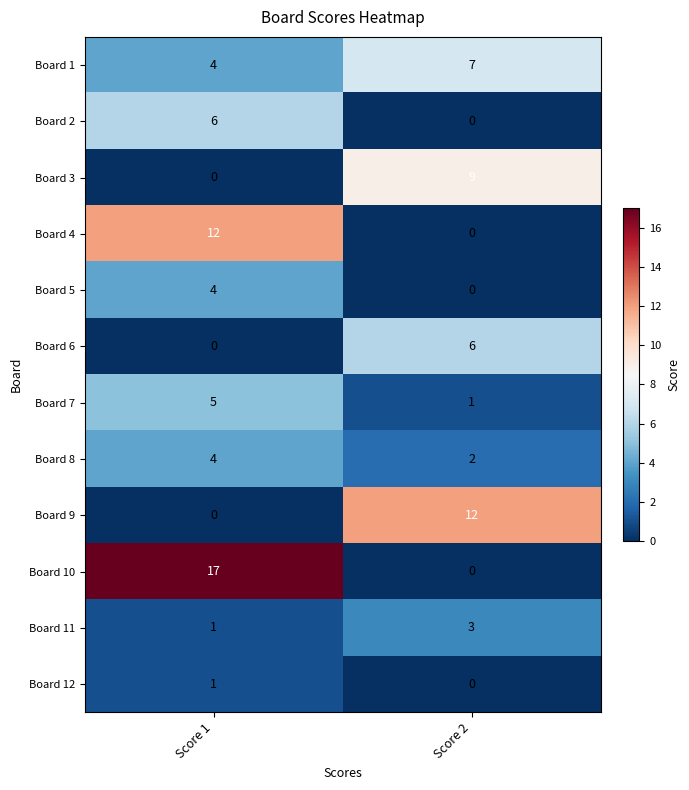

What is the maximum value shown in the chart?

17